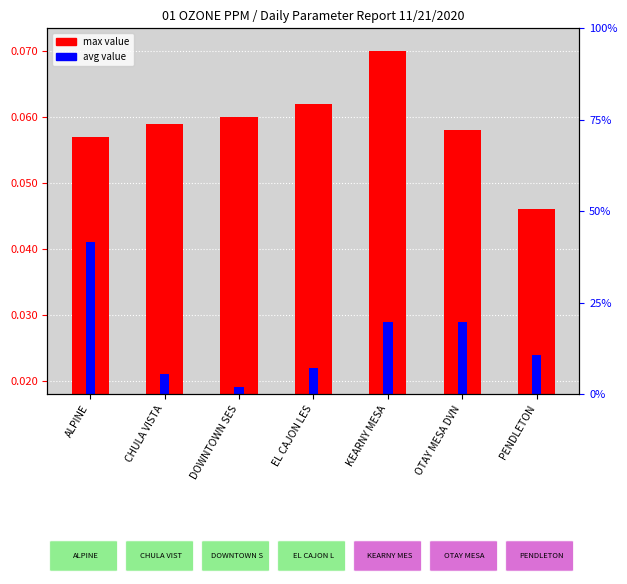

What position from the right is OTAY MESA DVN?

2